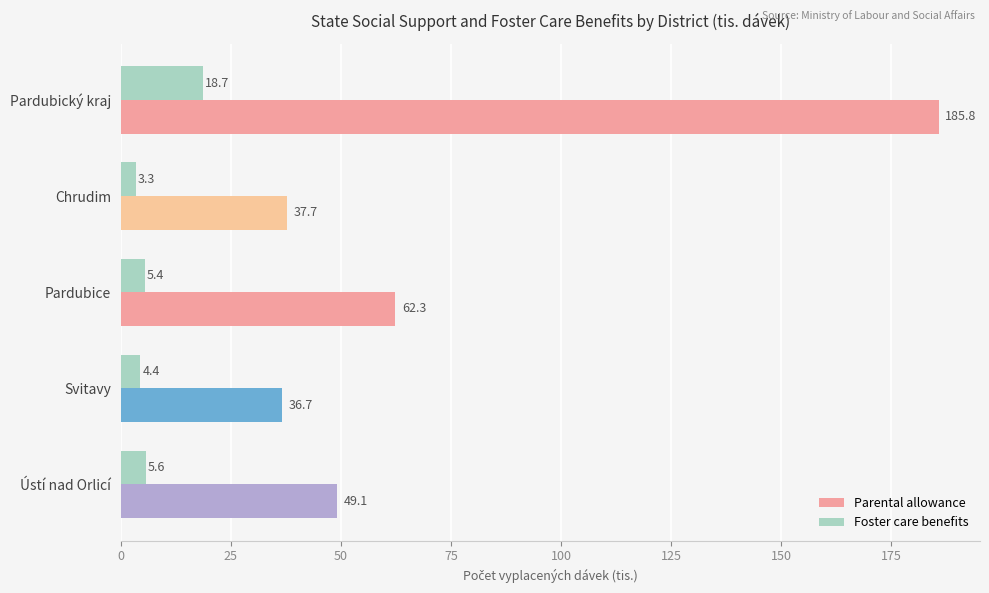

At how many categories does at least one series exceed 41?

3